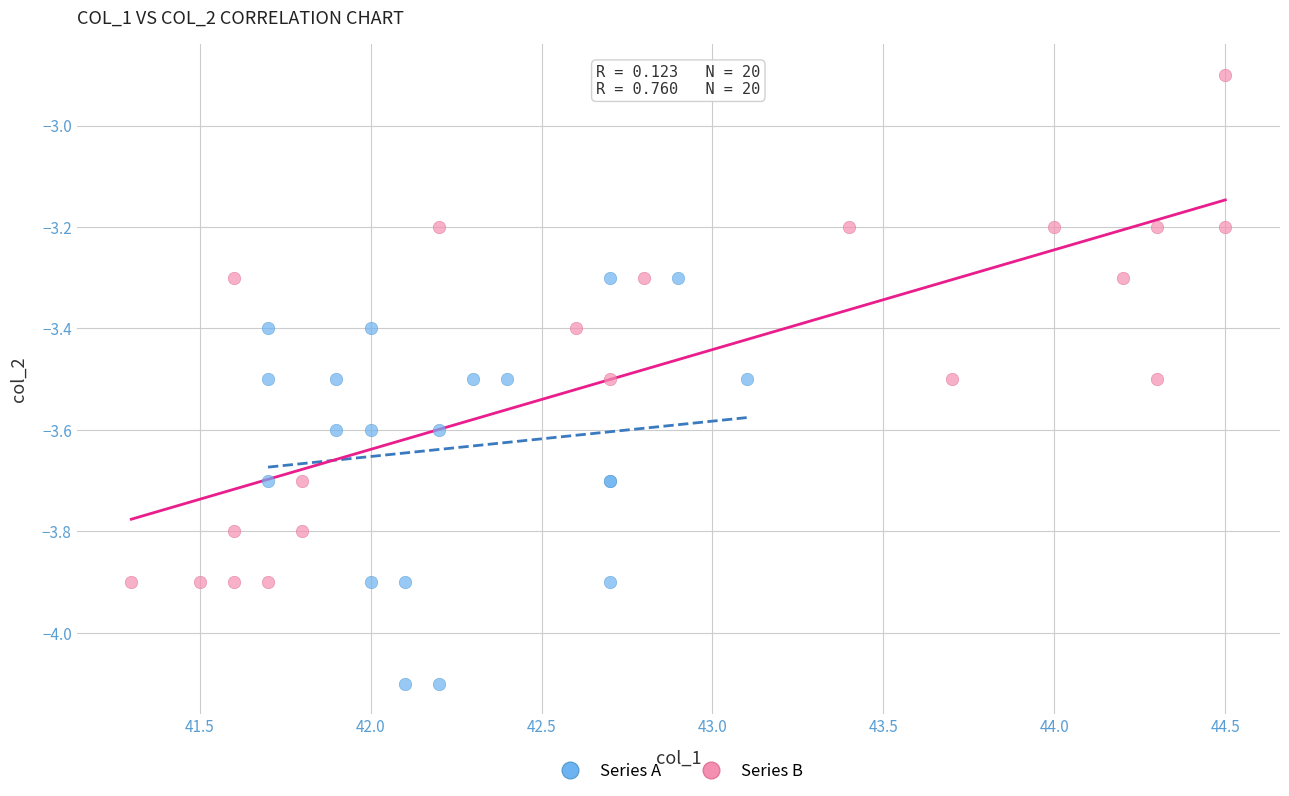

Which series contains the highest Y value?

Series B